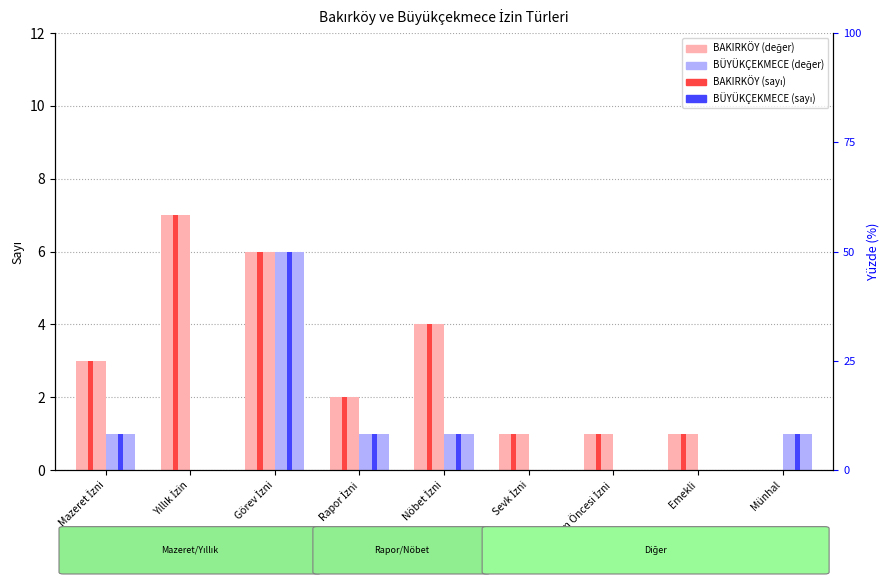

How many values in BÜYÜKÇEKMECE (sayı) are above zero?

5